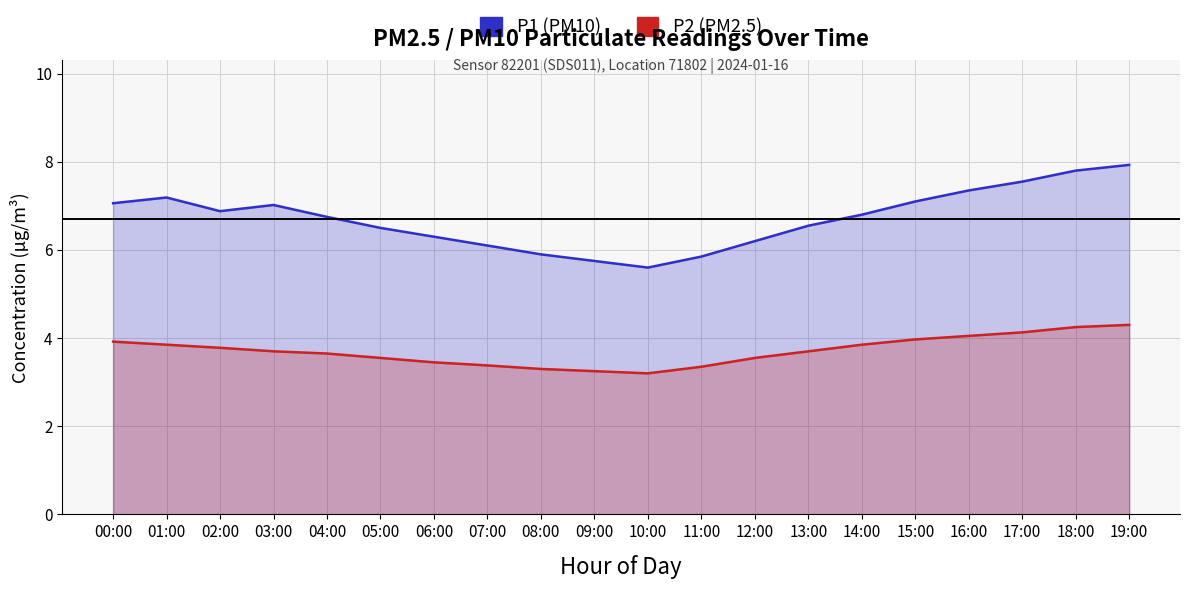

List the labels in order of P2 value, smallest first.

10:00, 09:00, 08:00, 11:00, 07:00, 06:00, 05:00, 12:00, 04:00, 03:00, 13:00, 02:00, 01:00, 14:00, 00:00, 15:00, 16:00, 17:00, 18:00, 19:00